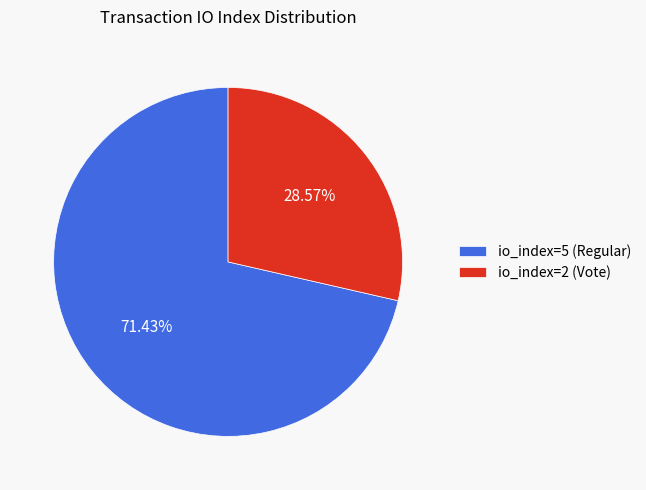

True or false: io_index=2 (Vote) accounts for 29% of the total.

True